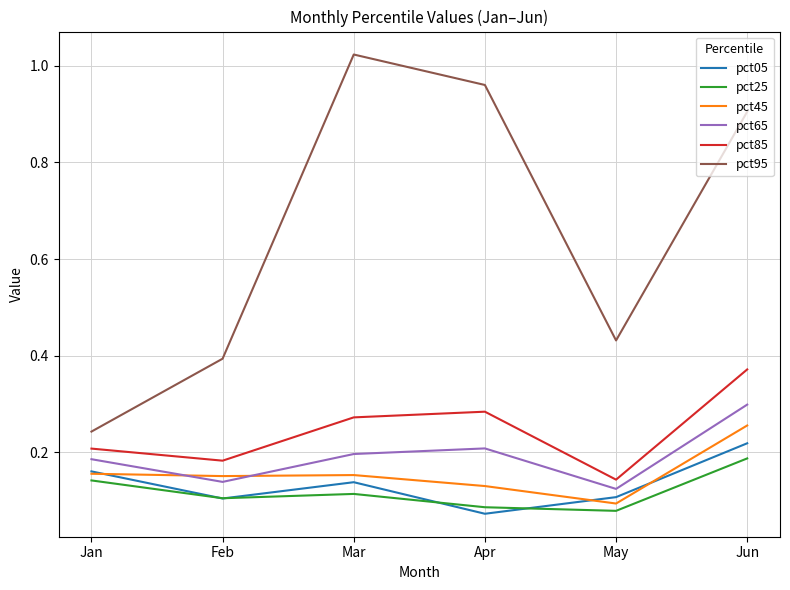

List the labels in order of pct95 value, largest first.

Mar, Apr, Jun, May, Feb, Jan